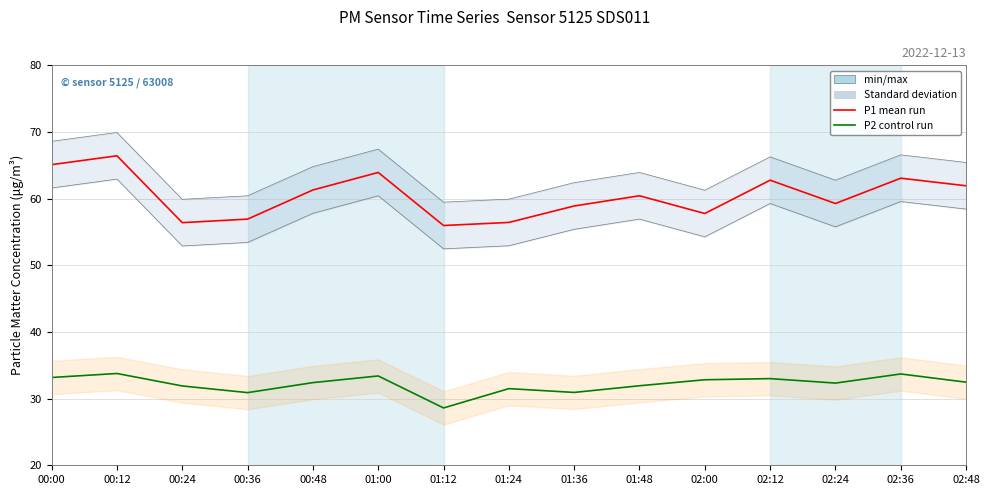

Reading left to right, what are all the values shown in this chart?

P1 (PM10 equiv.): 65.1	66.4	56.4	56.9	61.3	63.9	56.0	56.4	58.9	60.4	57.8	62.8	59.3	63.1	61.9
P2 (PM2.5 equiv.): 33.2	33.8	31.9	30.9	32.4	33.4	28.6	31.5	30.9	31.9	32.8	33.0	32.3	33.7	32.5